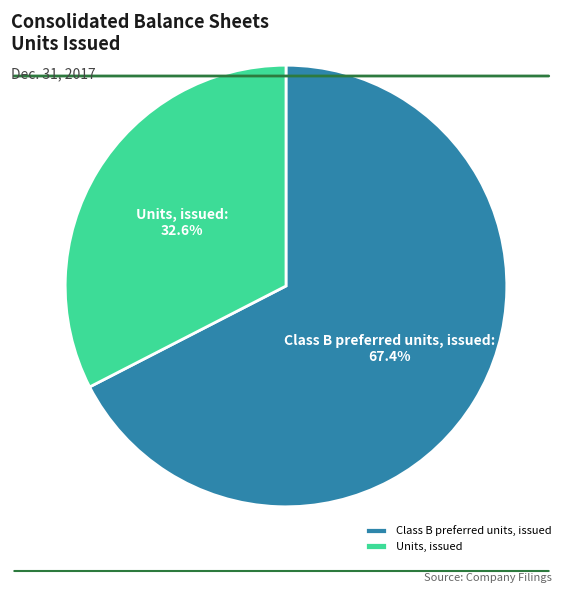

Which category has the biggest portion of the pie?

Class B preferred units, issued